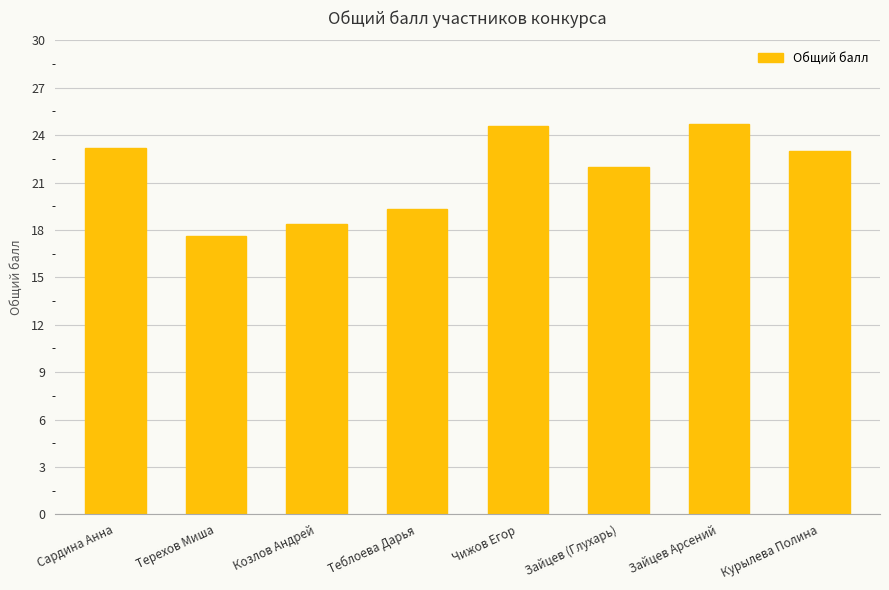

What is the sum of the values at Зайцев Арсений and Чижов Егор?

49.3